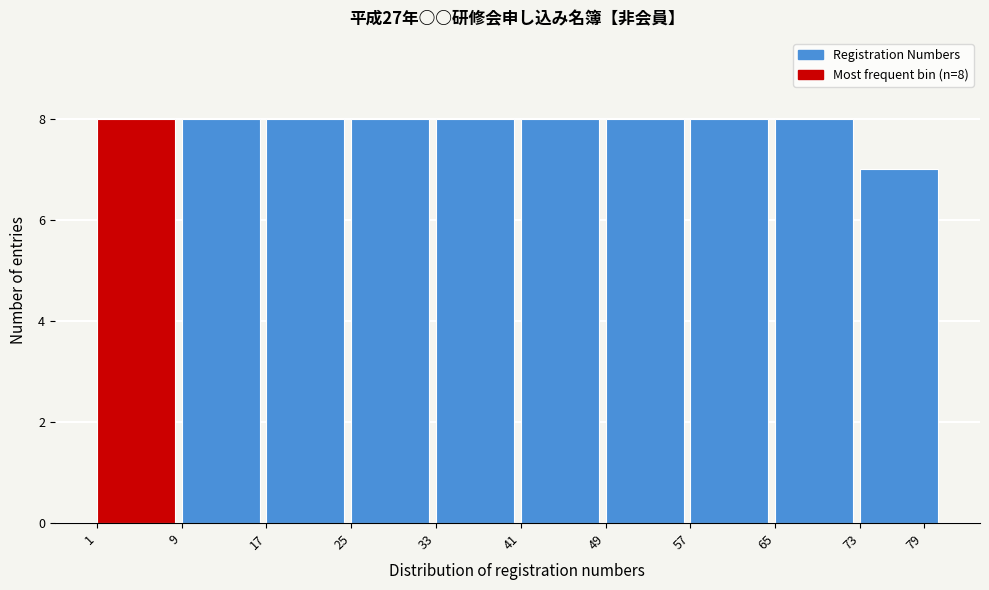

Reading left to right, transcribe all the data shown in this chart.

1=8	9=8	17=8	25=8	33=8	41=8	49=8	57=8	65=8	79=7